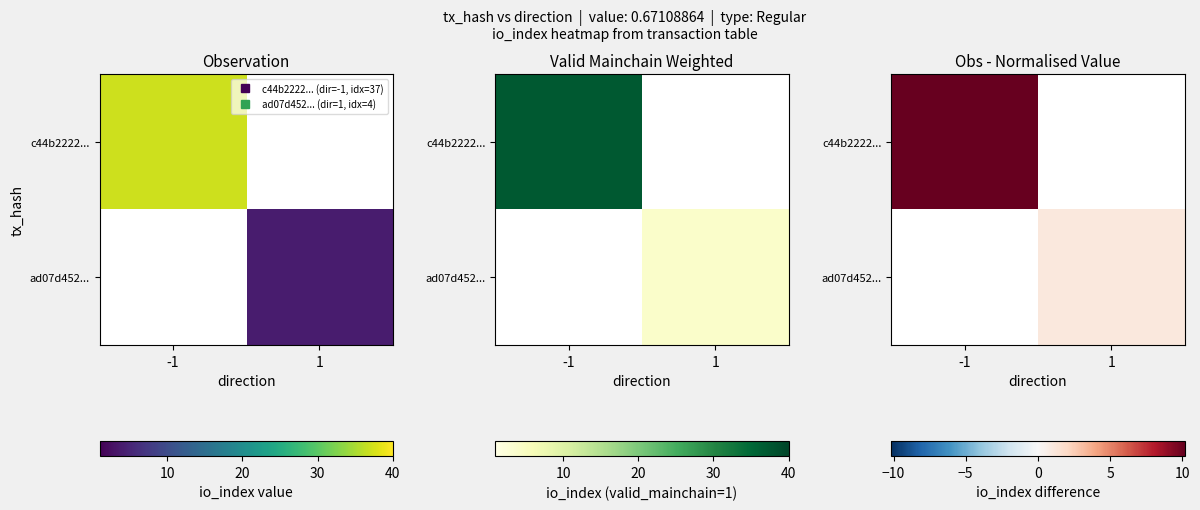

Which has a higher value, -1 or 1?

-1